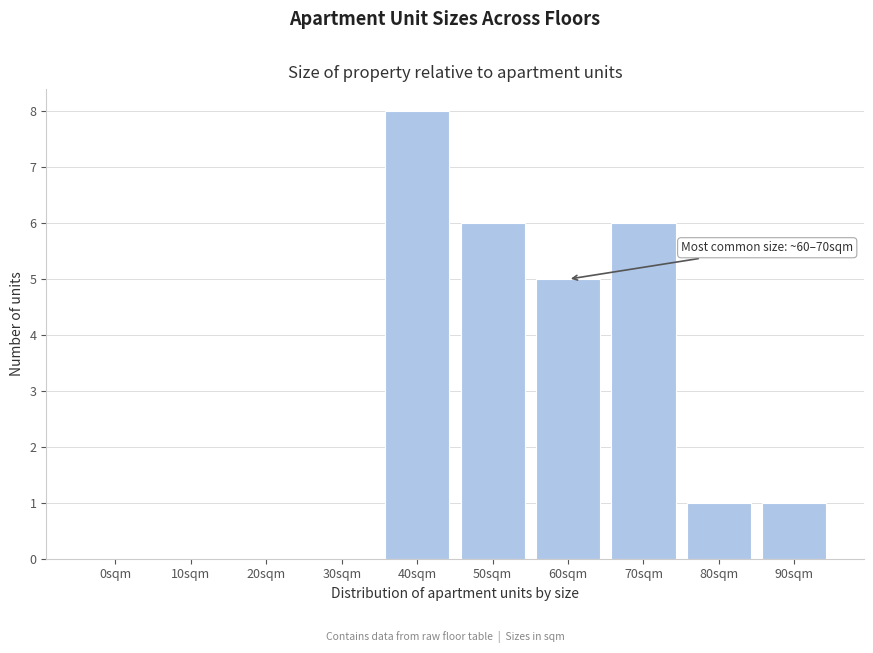

Reading right to left, what are all the values shown in this chart?

90sqm=1	80sqm=1	70sqm=6	60sqm=5	50sqm=6	40sqm=8	30sqm=0	20sqm=0	10sqm=0	0sqm=0